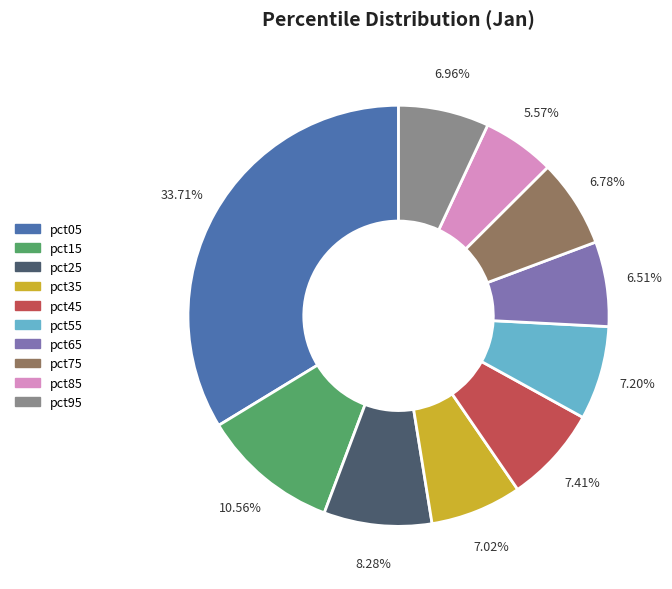

What percentage is the pct65 slice, to the nearest percent?

7%